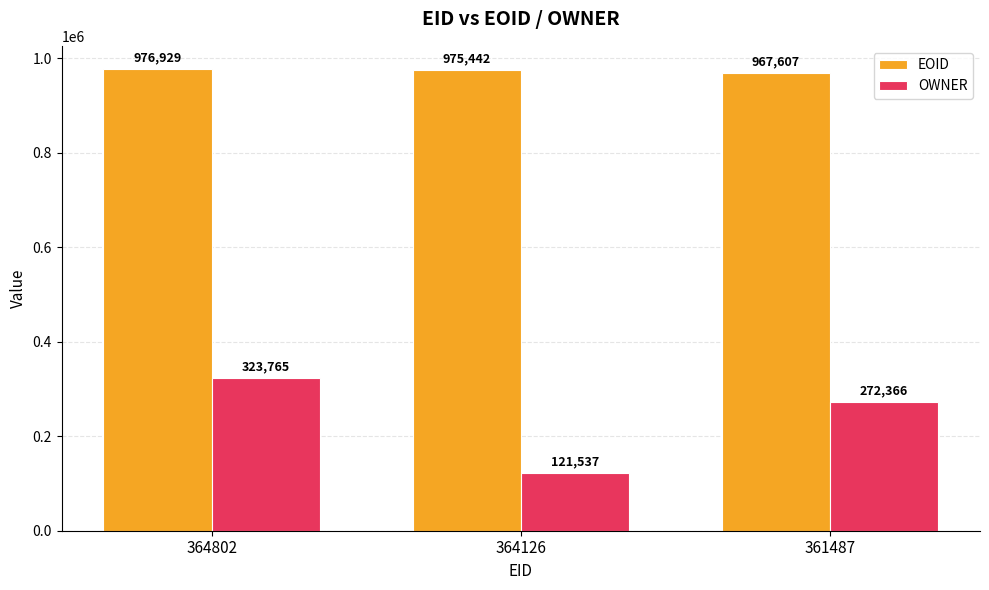

How many OWNER values are between 121537 and 323765?

3